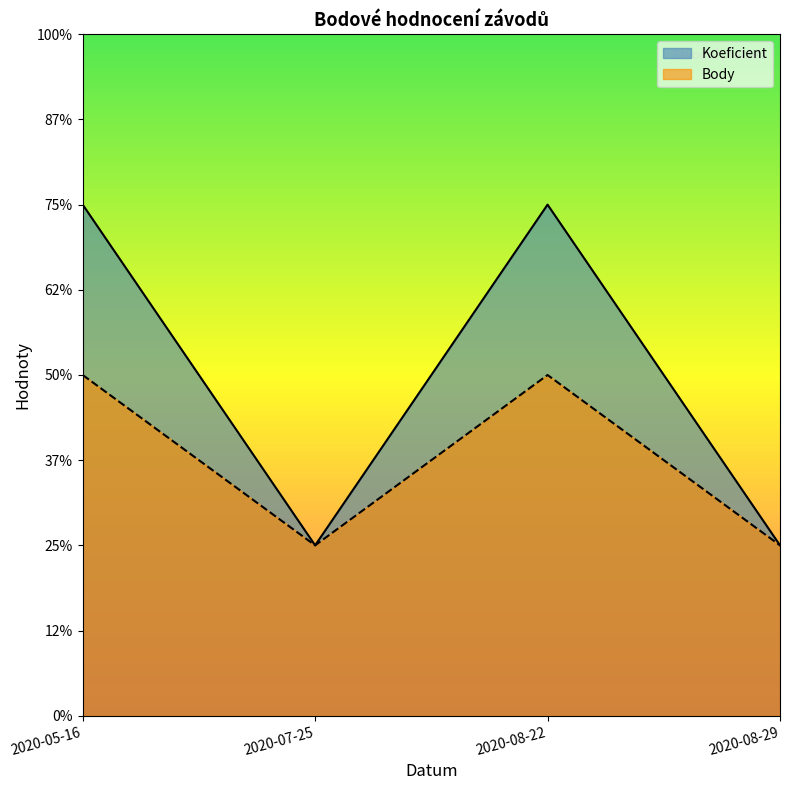

How many distinct data groups are displayed?

2